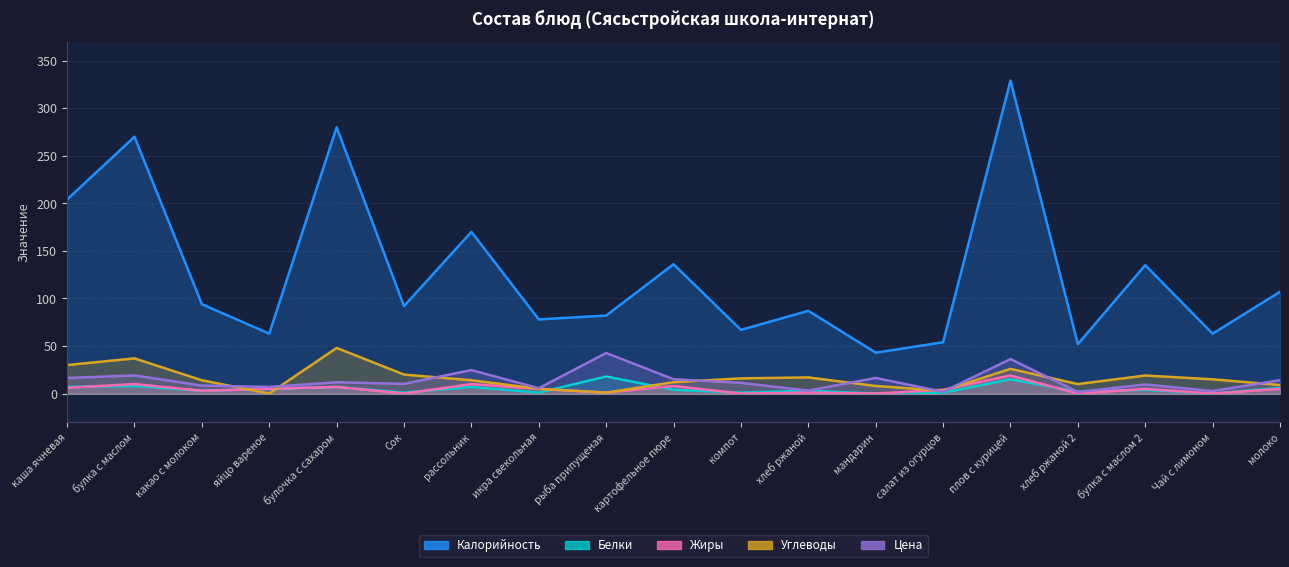

What are all the series names shown in the legend?

Калорийность, Белки, Жиры, Углеводы, Цена